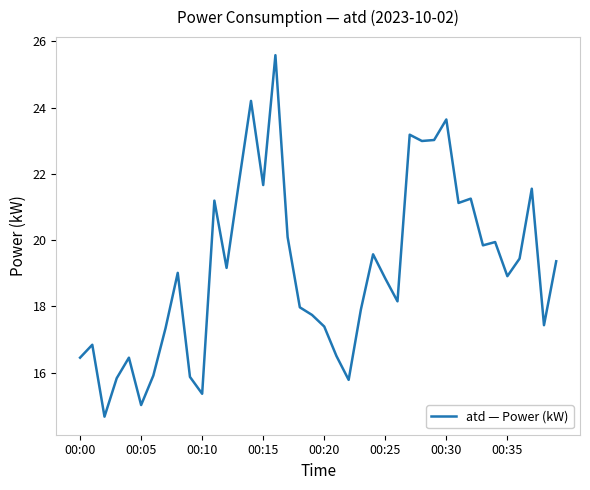

What is the smallest value displayed?

14.7